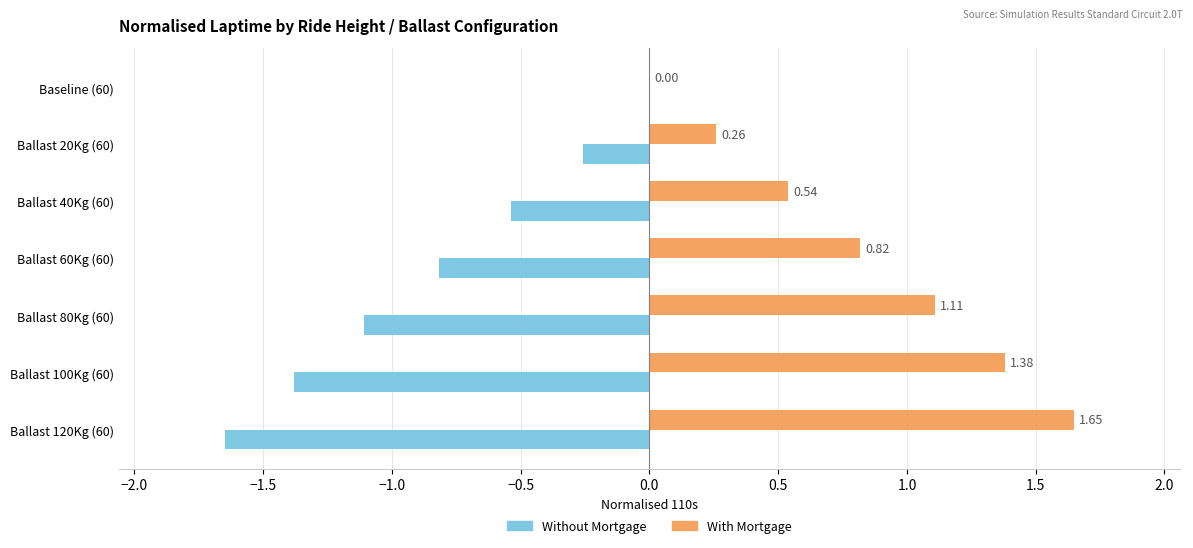

Which label corresponds to the largest value in the chart?

Ballast 120Kg (60)